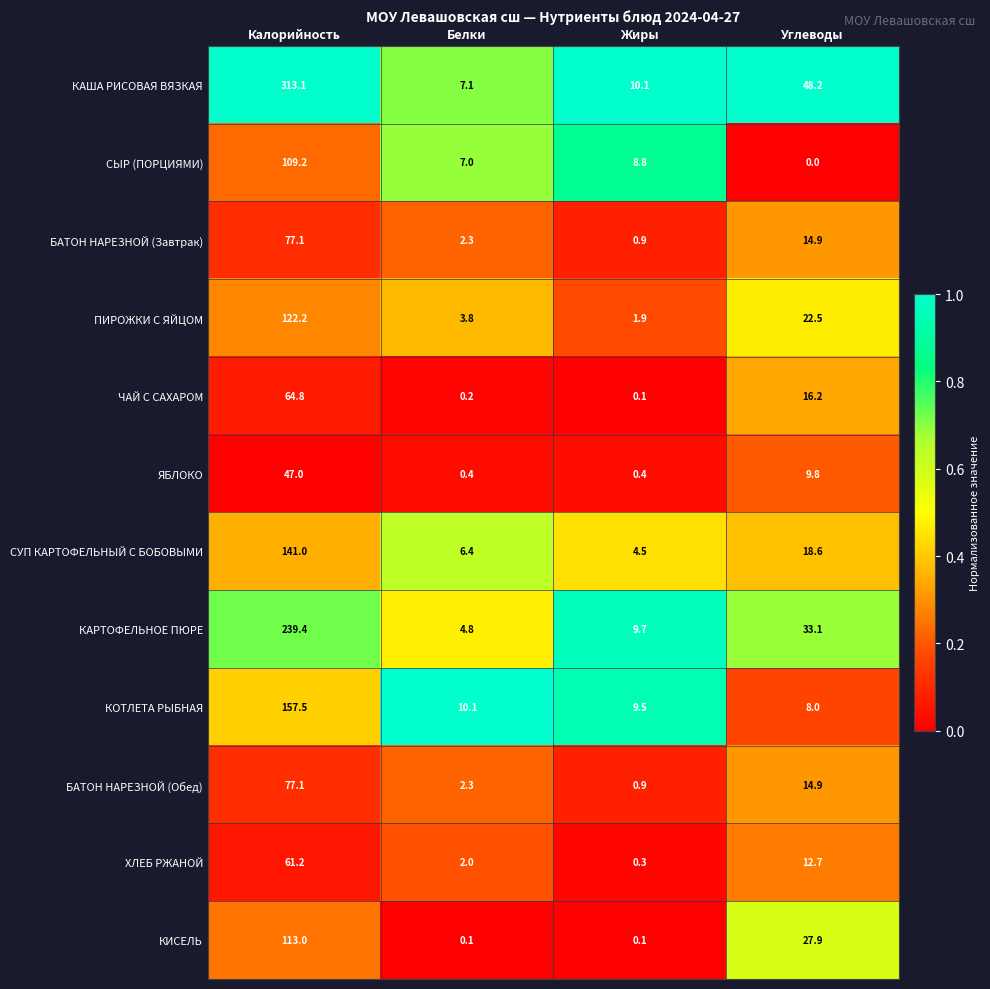

What is the difference between the ЧАЙ С САХАРОМ values at Калорийность and Углеводы?

48.6